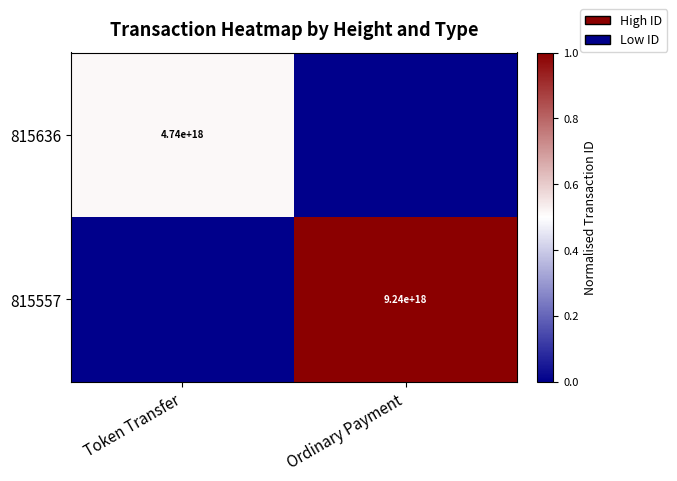

Count the number of data series in this chart.

2